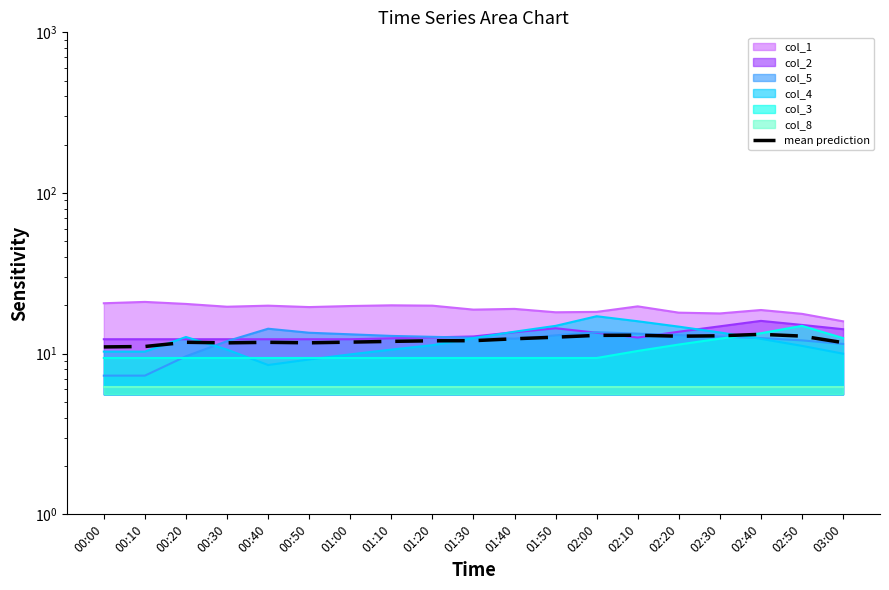

At which category does the data reach its first local valley?

00:30